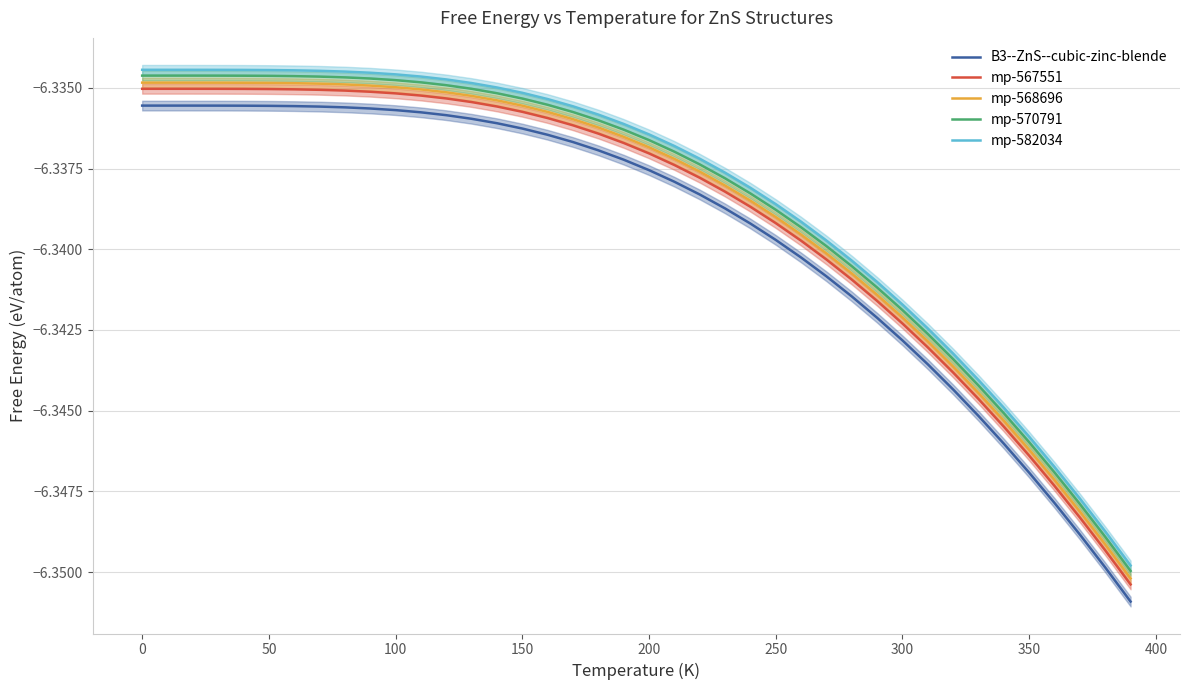

Is it true that mp-582034 equals -8.4 at 350?

False